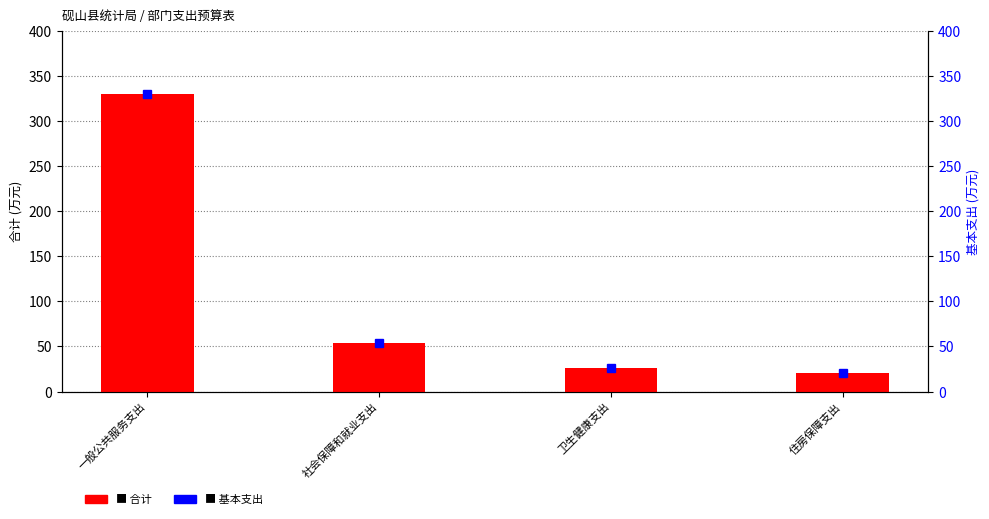

What is the difference between the maximum and second lowest values in the 合计 series?

304.4